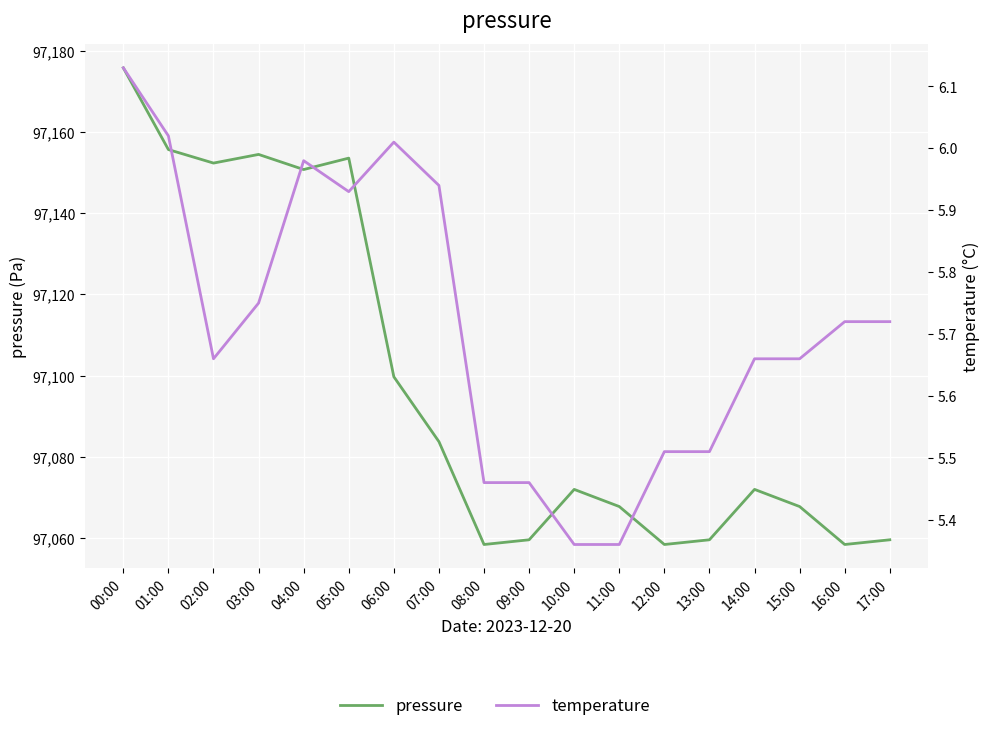

How many series are shown in this chart?

2